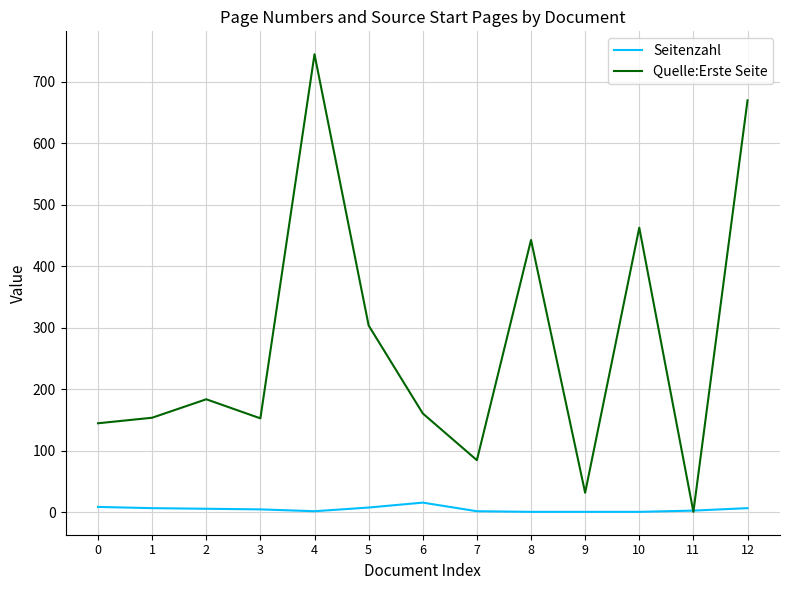

What is the difference between the maximum and minimum values in the Quelle:Erste Seite series?

744